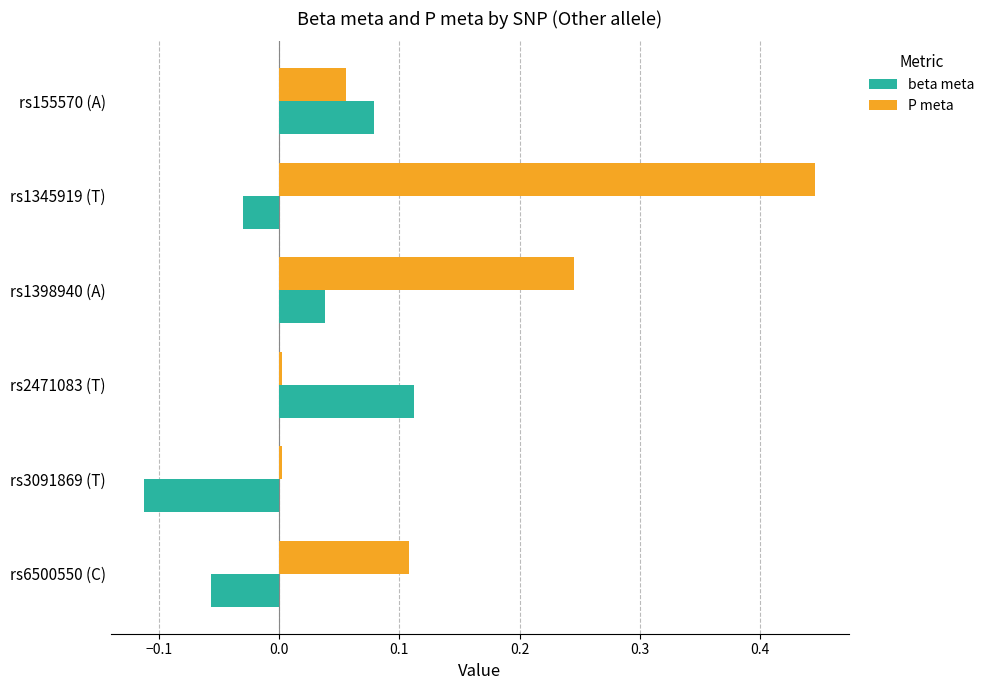

What is the sum of the P meta values at rs155570 (A) and rs1345919 (T)?

0.5